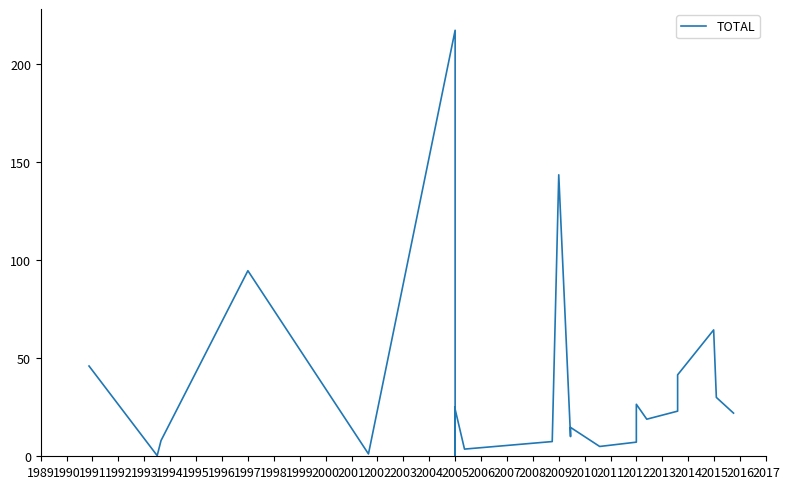

What is the greatest value displayed?

217.1